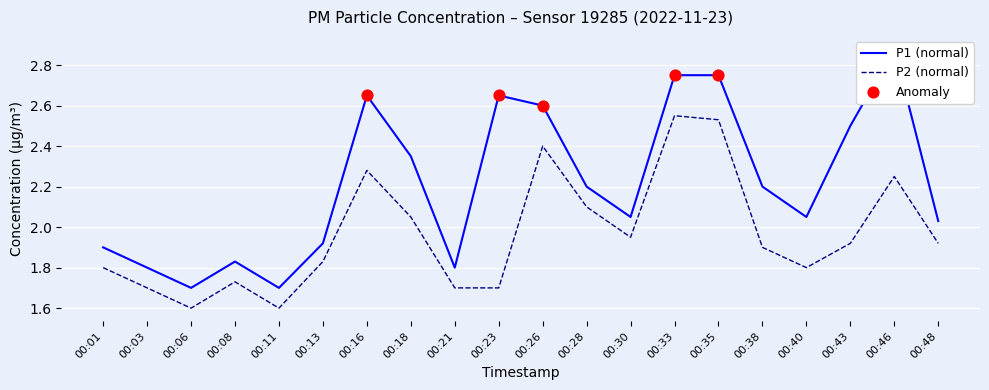

Is the value of P1 at 00:35 greater than the value of P2 at 00:38?

Yes